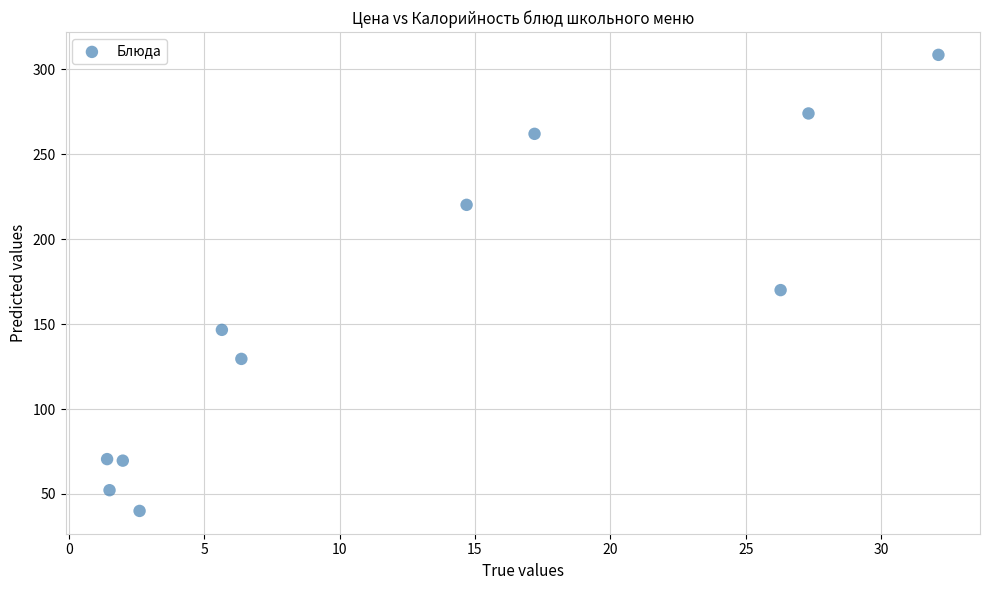

What is the average Y value?

158.5